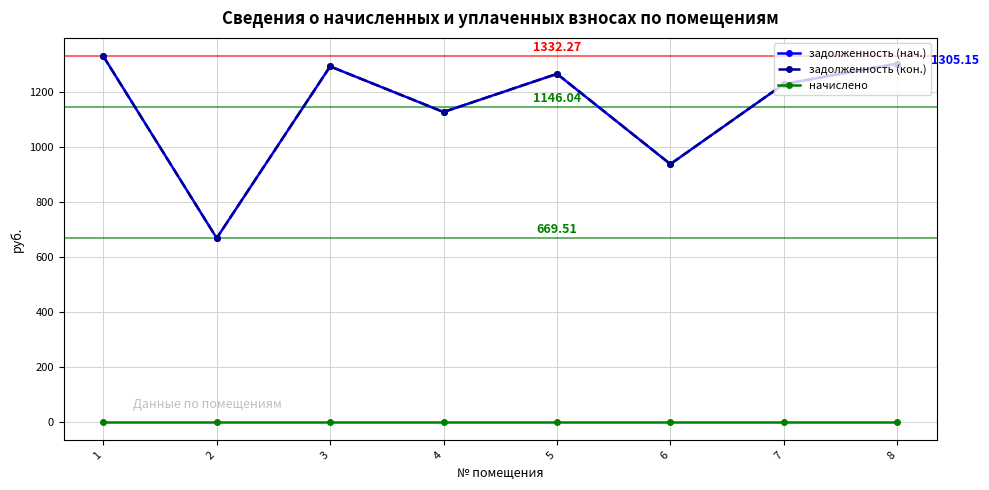

Does the chart have visible grid lines?

Yes